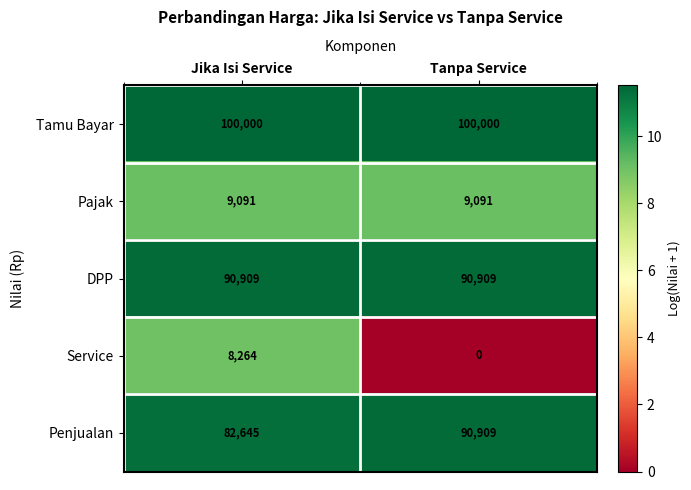

Which category has the lowest value across all series?

Tanpa Service